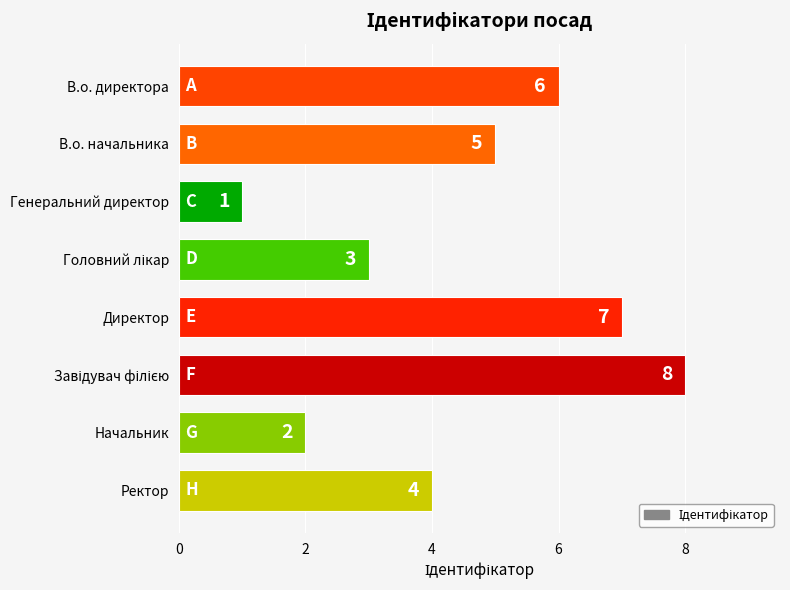

Which category has the lowest value across all series?

Генеральний директор